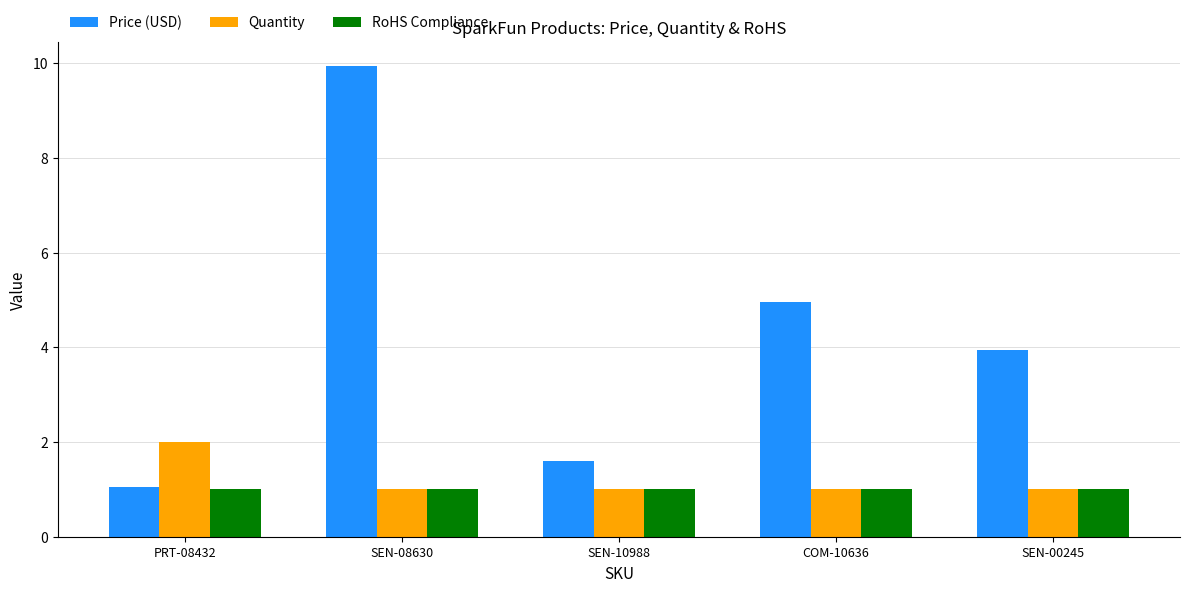

How many Quantity values are between 1 and 2?

5